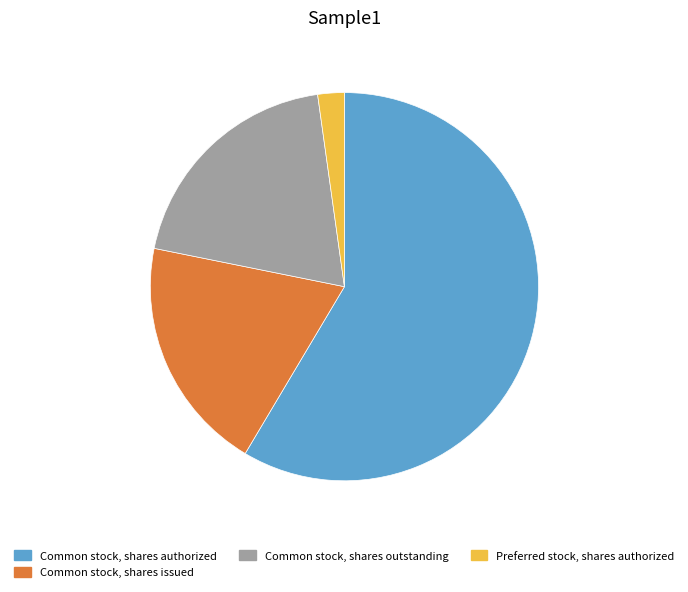

Is the sum of Common stock, shares authorized and Common stock, shares outstanding greater than half?

Yes